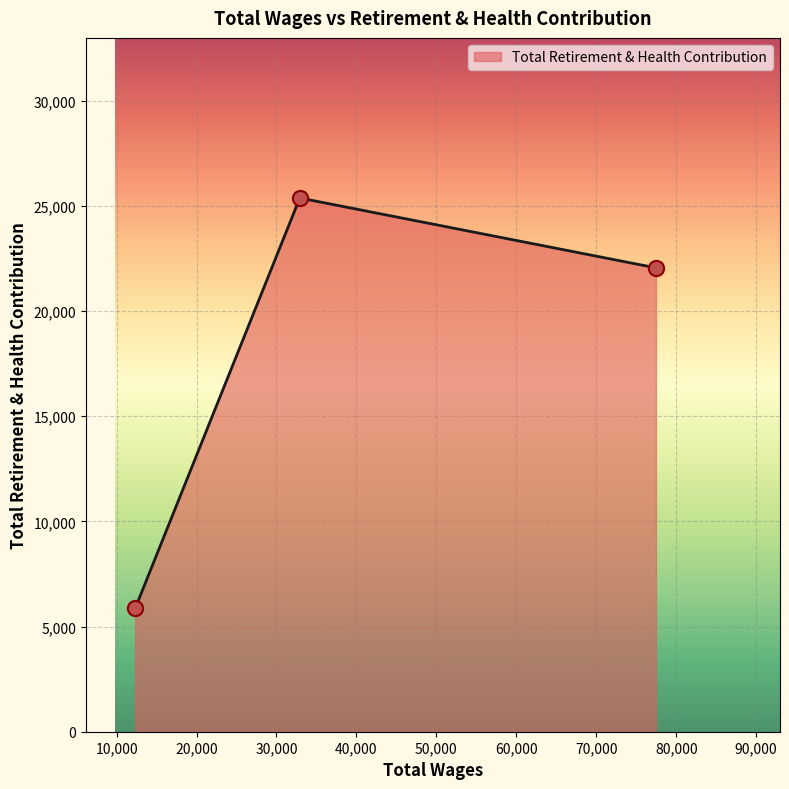

What is the smallest value displayed?

5862